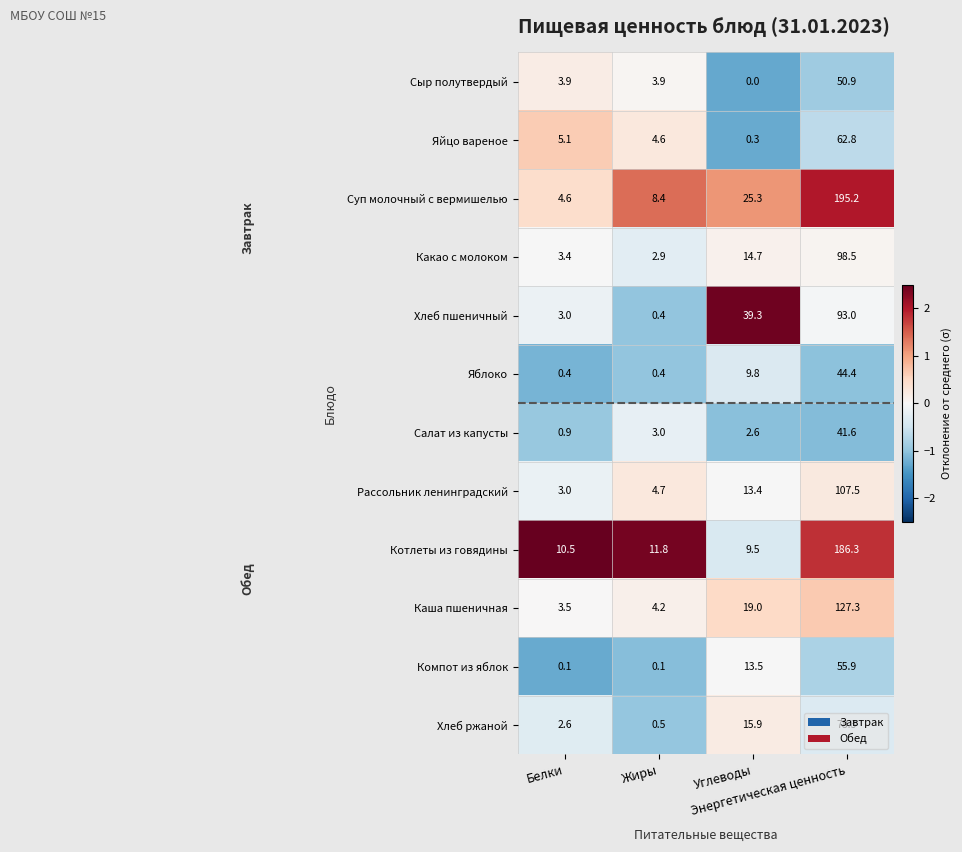

Which series has the largest range (max minus min)?

Суп молочный с вермишелью